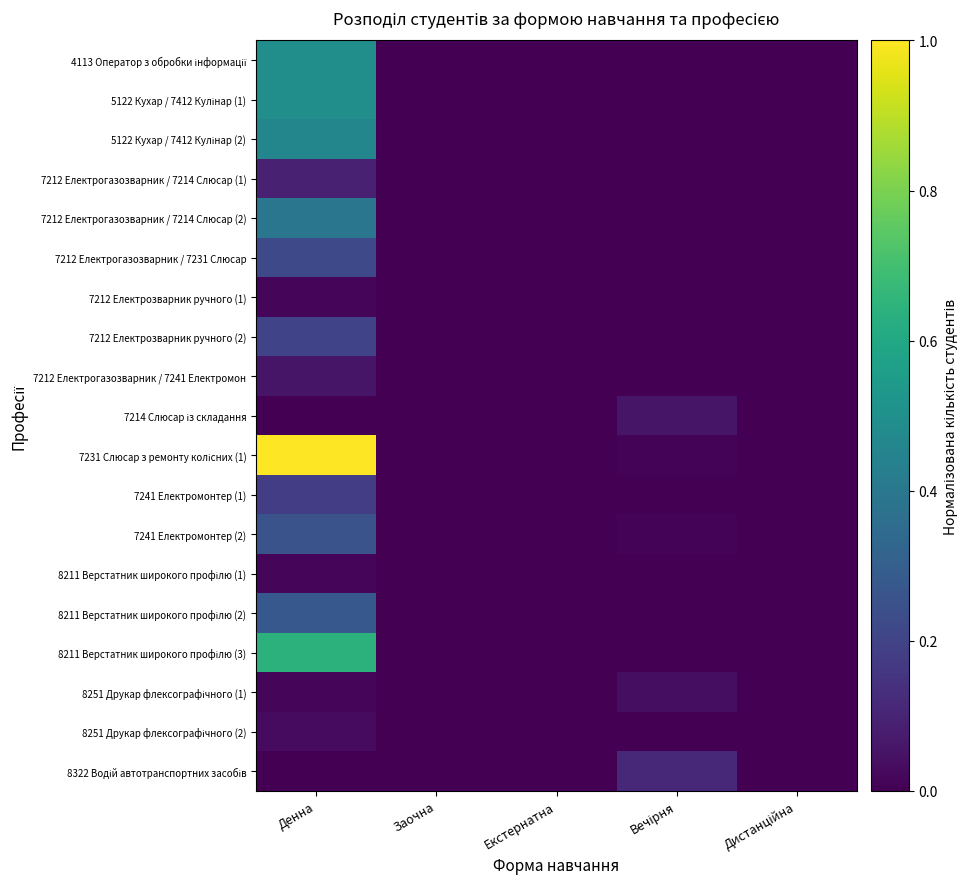

At which category is the sum across all series the highest?

Денна